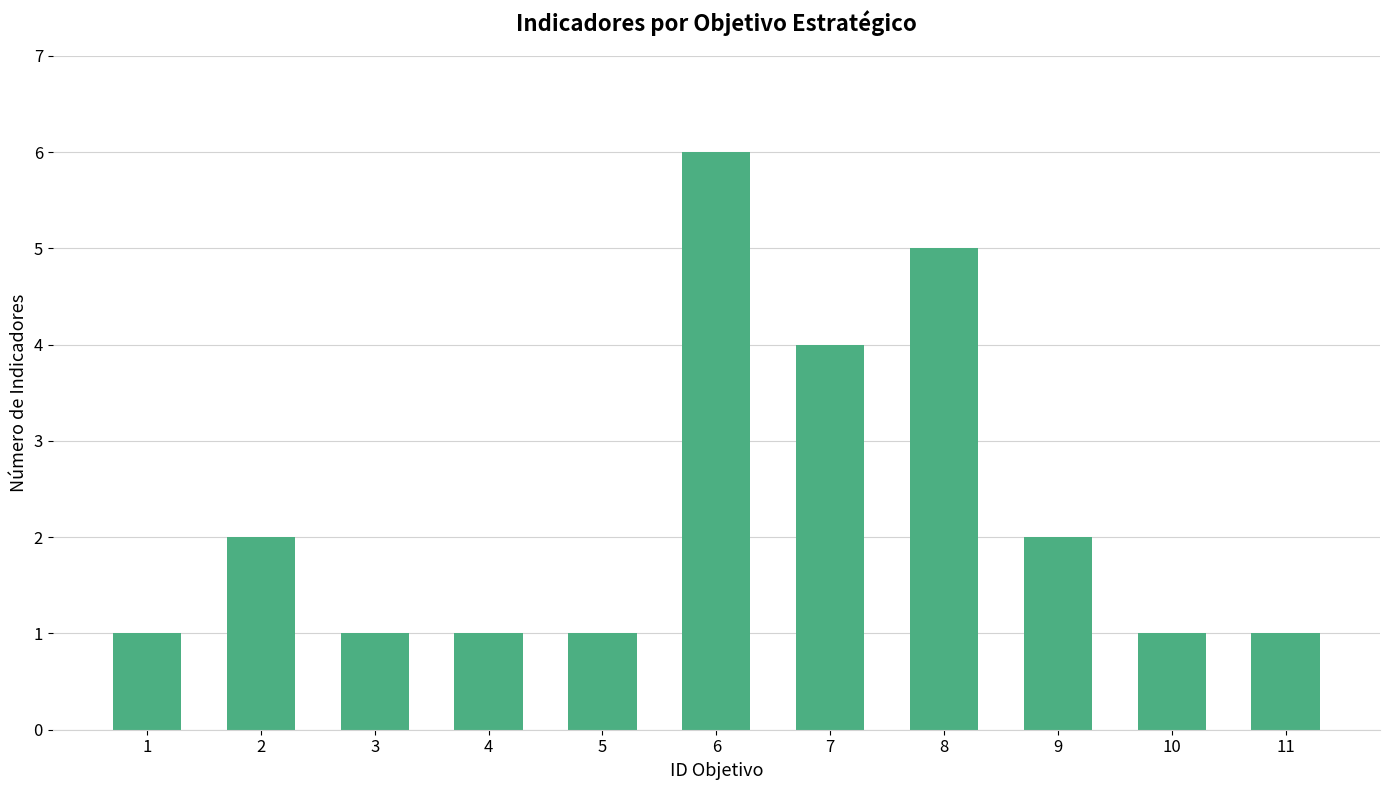

What is the sum of all values?

25